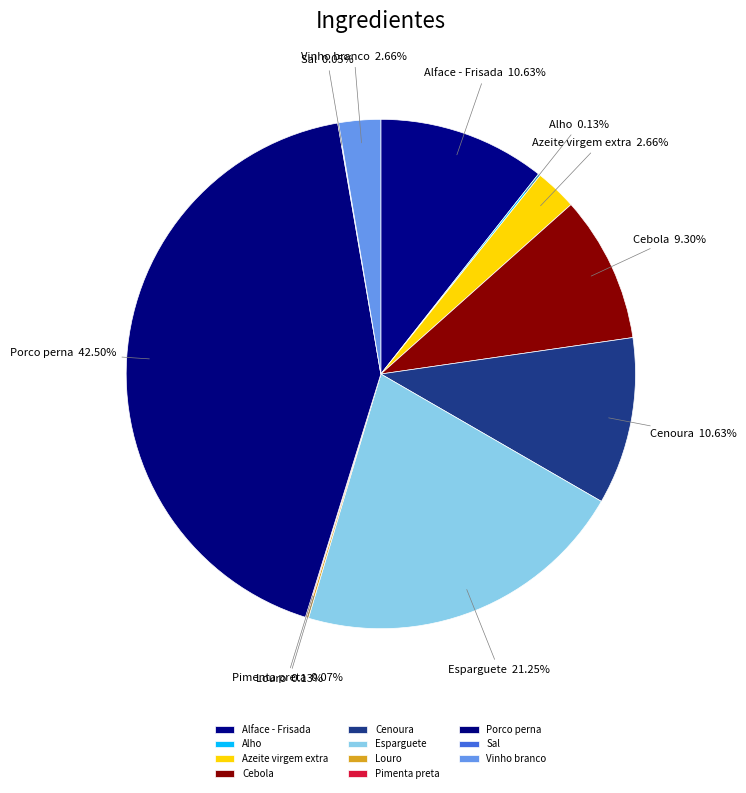

Does any single category account for the majority?

No